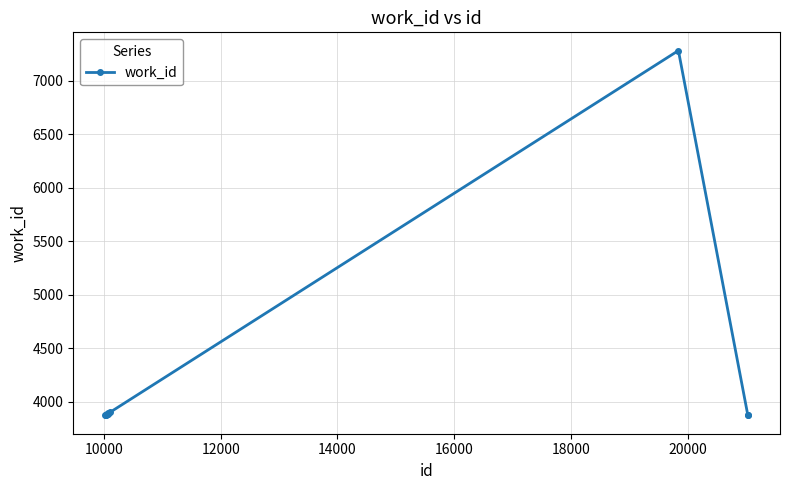

What is the smallest value displayed?

3870